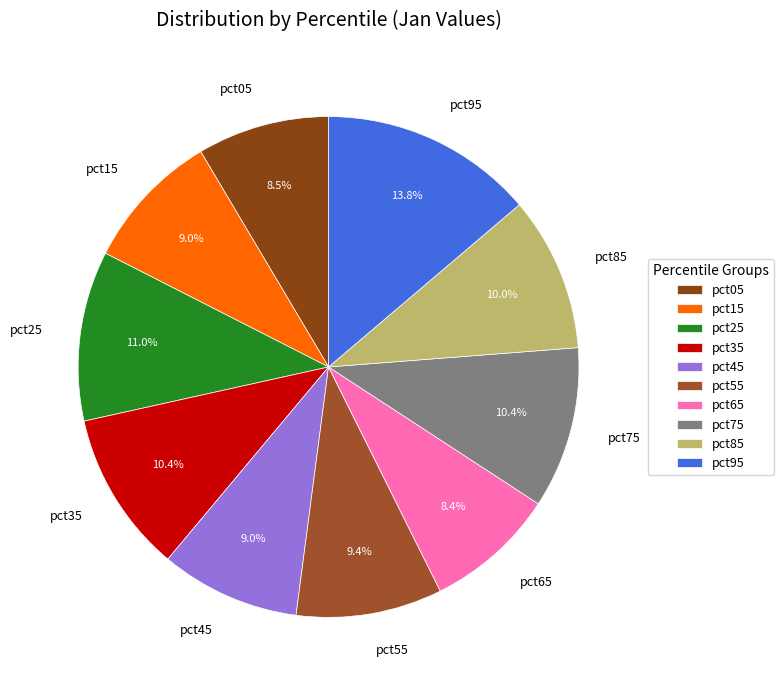

Count the number of slices in the pie.

10